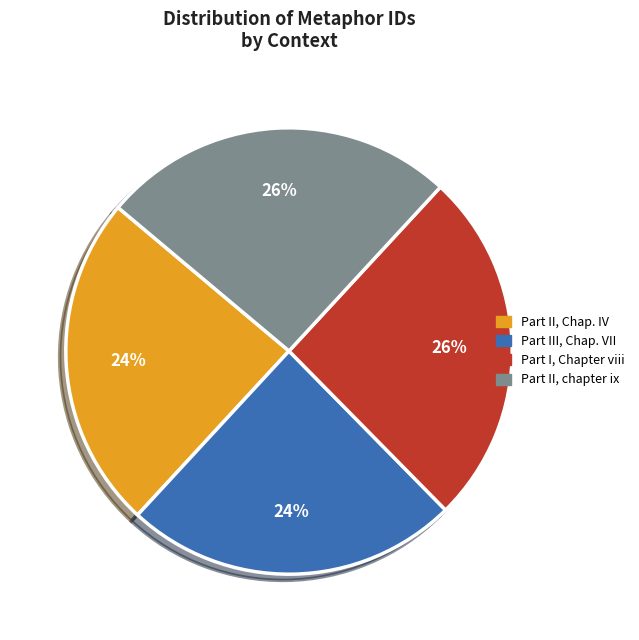

Is there any slice that represents more than half of the pie?

No